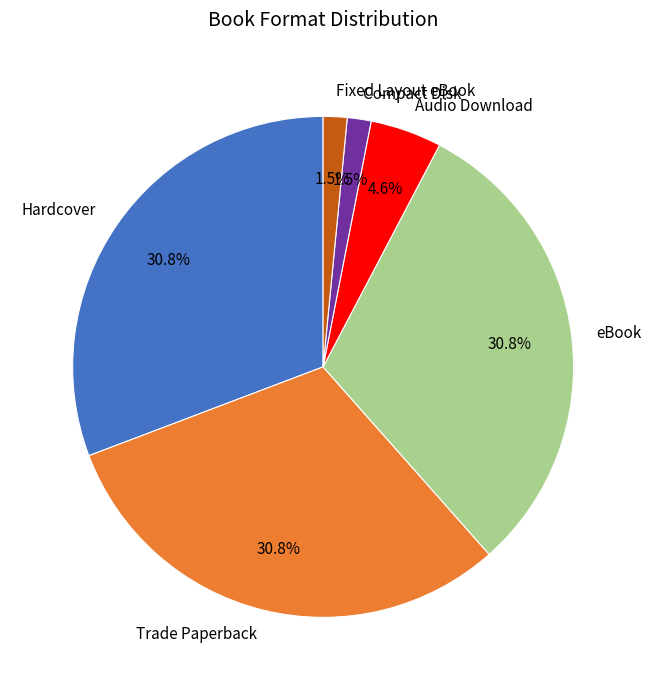

To the nearest percent, what portion does Hardcover represent?

31%